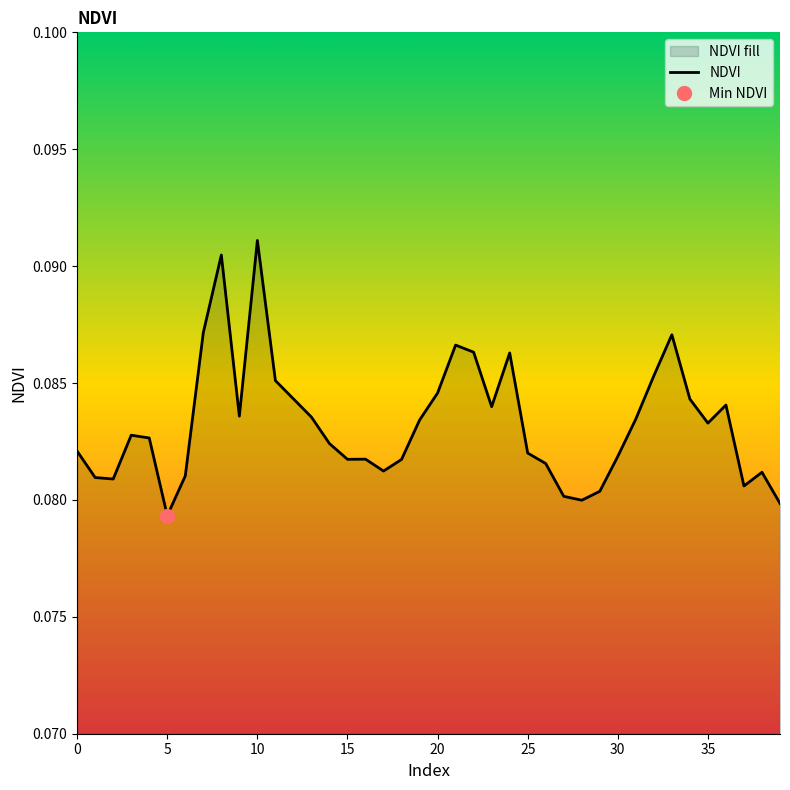

At which label does NDVI reach its peak?

10